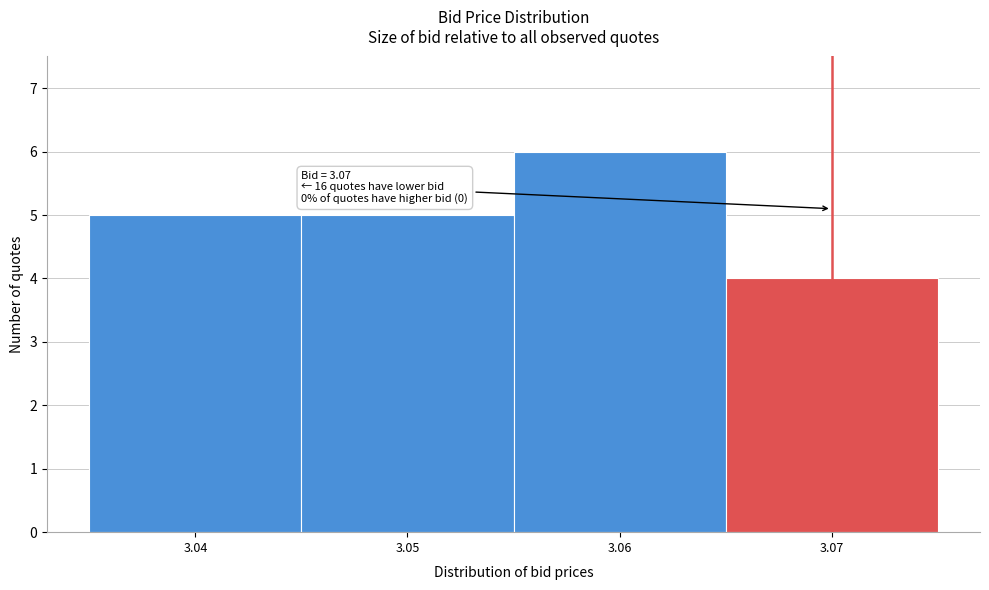

Which range on the x-axis has the tallest bar?

3.055 to 3.065